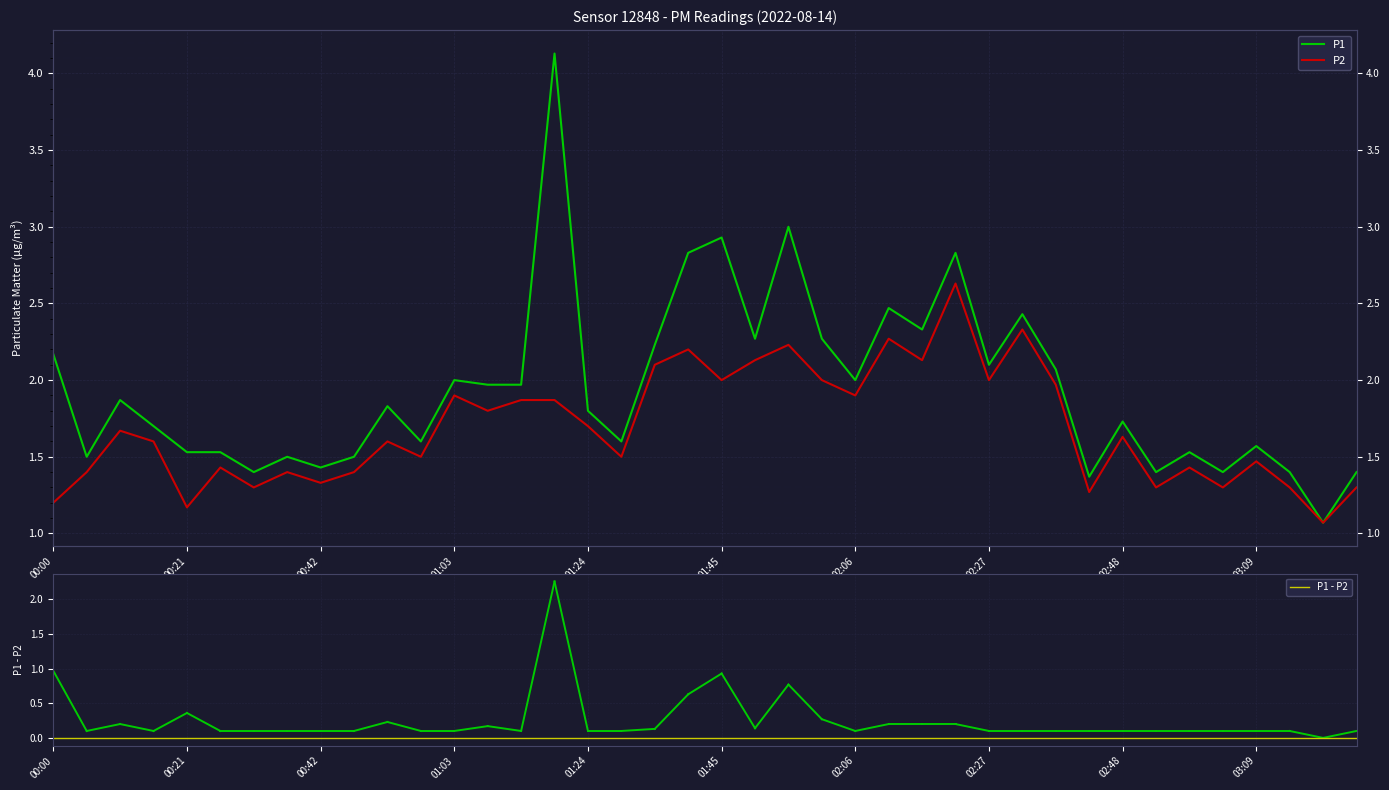

How many lines are shown in the chart?

2